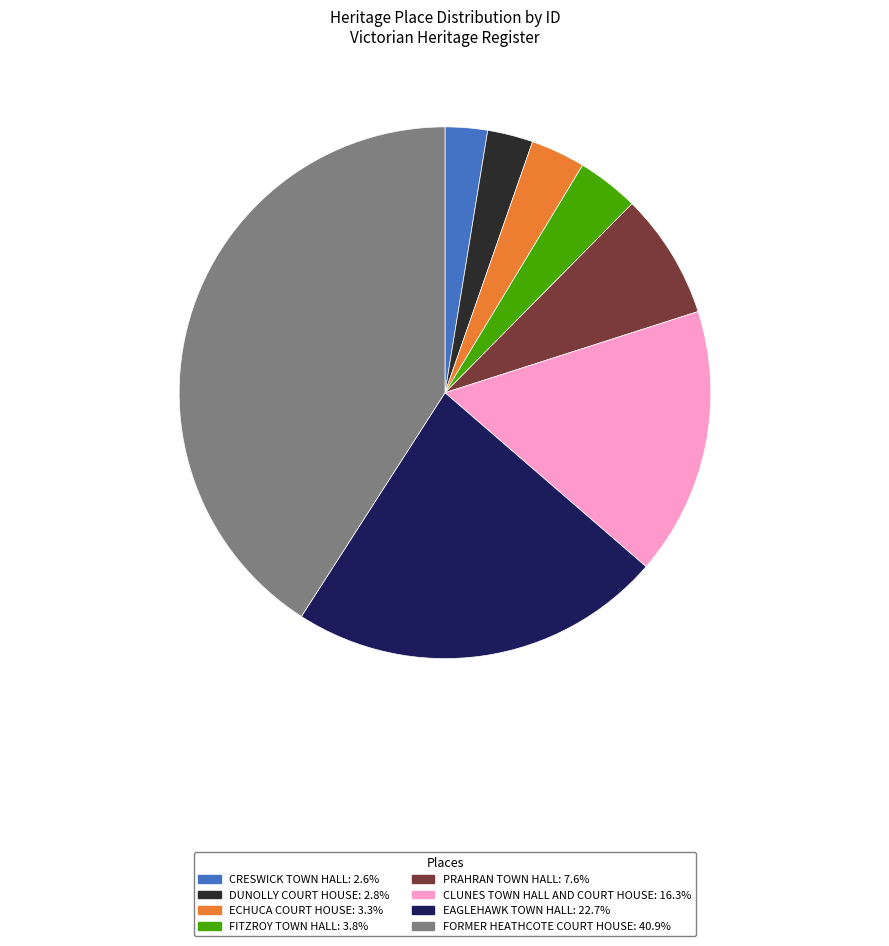

Does CLUNES TOWN HALL AND COURT HOUSE: 16.3% represent more than half of the total?

No